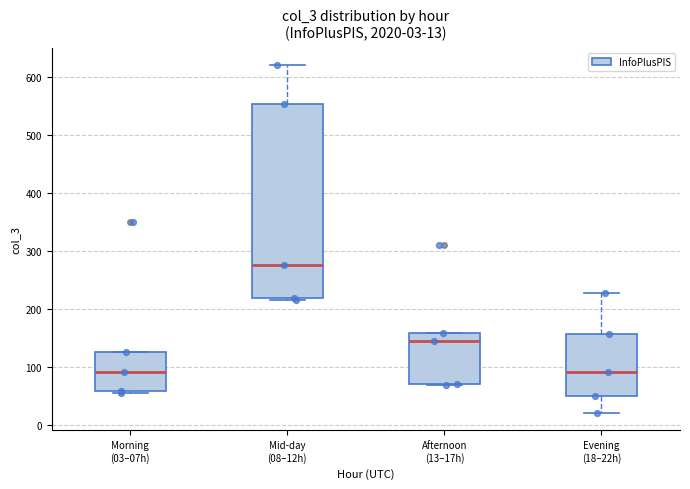

Which box is the tallest, from its lower edge to its upper edge?

Mid-day (08–12h)